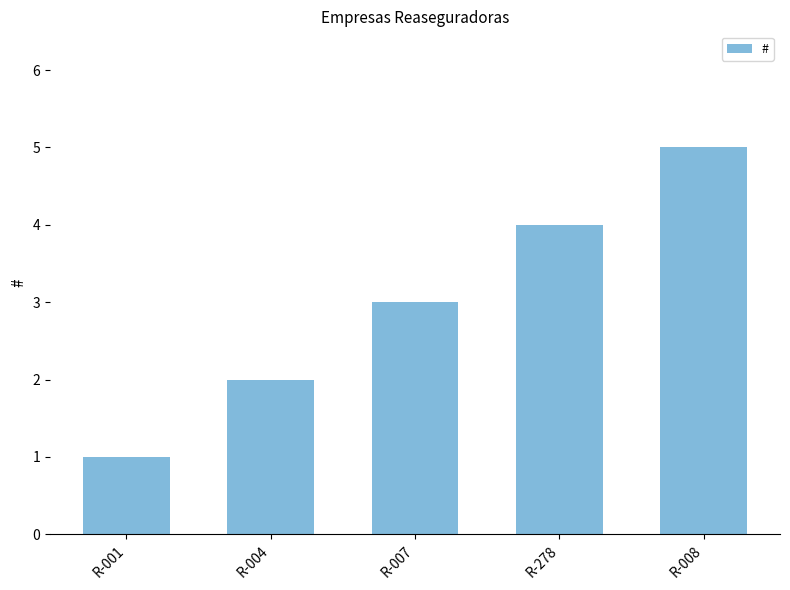

Approximately how many times larger is the value at R-007 compared to R-001?

3.0